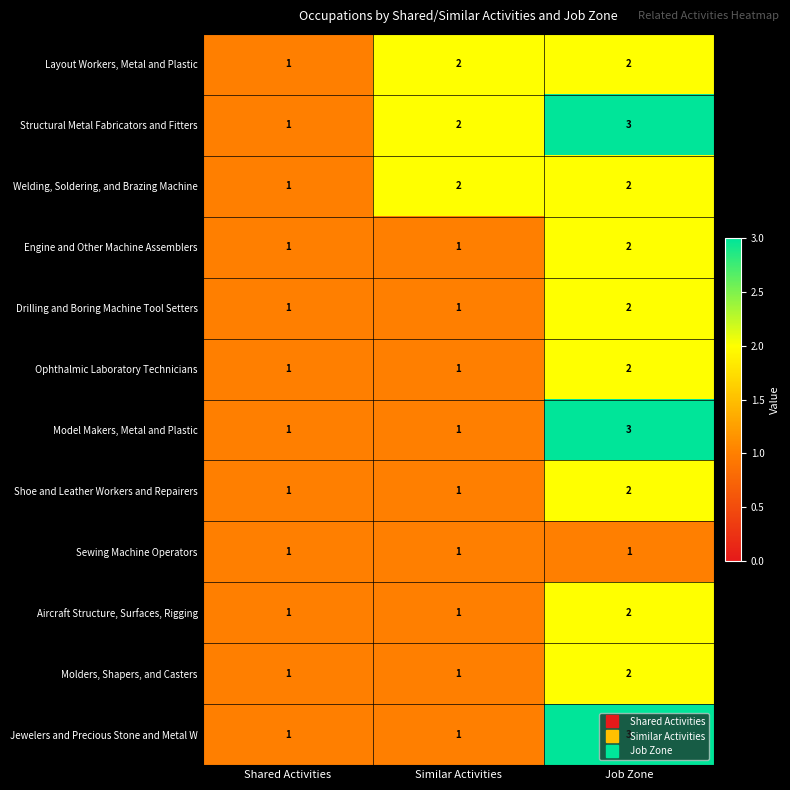

The value of Shoe and Leather Workers and Repairers at Shared Activities is 0. True or false?

False